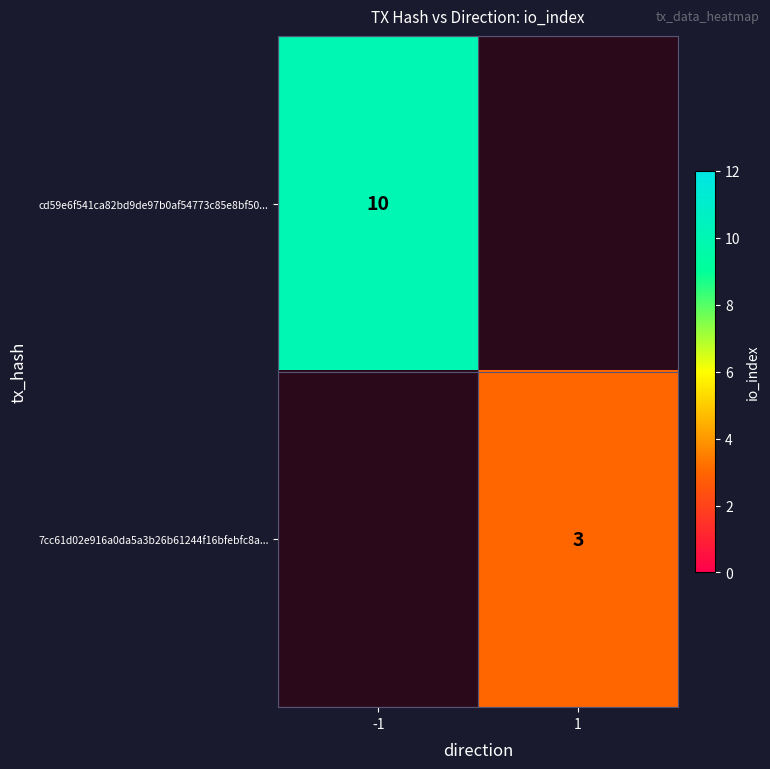

True or false: cd59e6f541ca82bd9de97b0af54773c85e8bf50... has a value of 17.4 at -1.

False